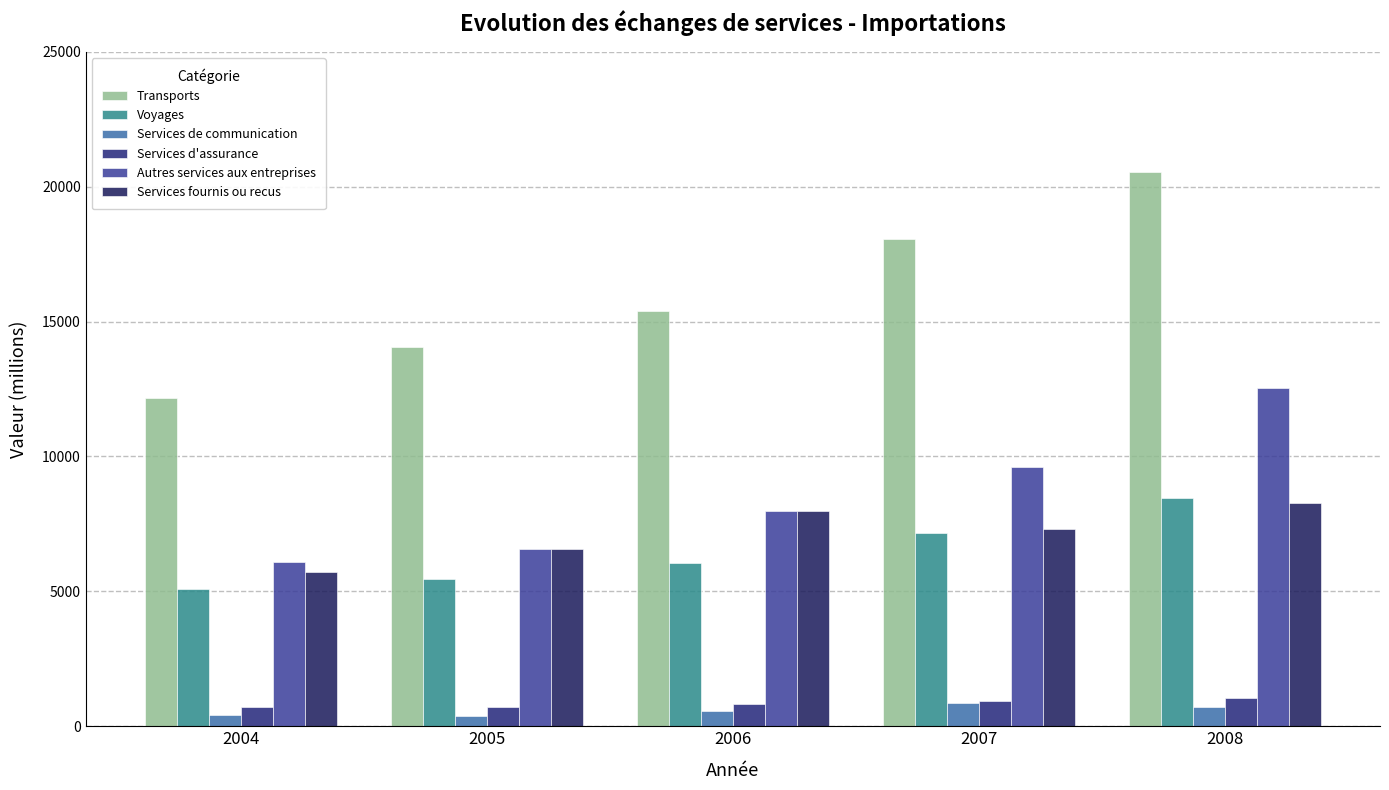

Which series changed the most between 2004 and 2008?

Transports